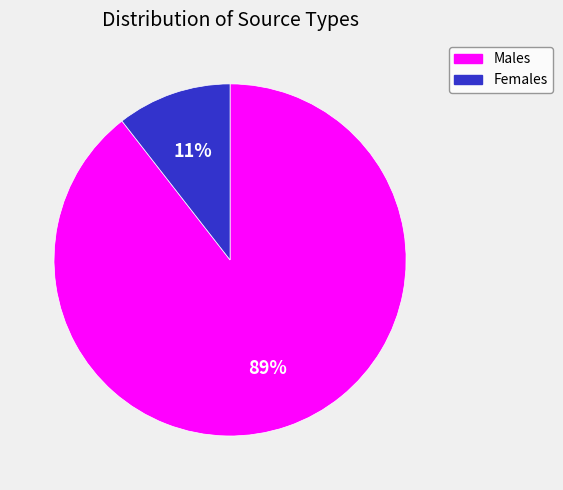

Which category has the smallest portion of the pie?

Females